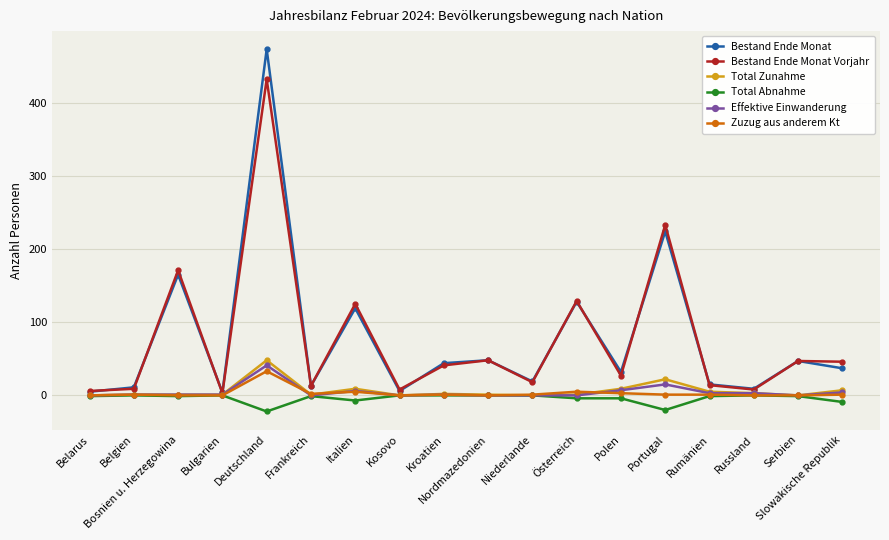

What is the label of the 11th point from the right?

Kosovo